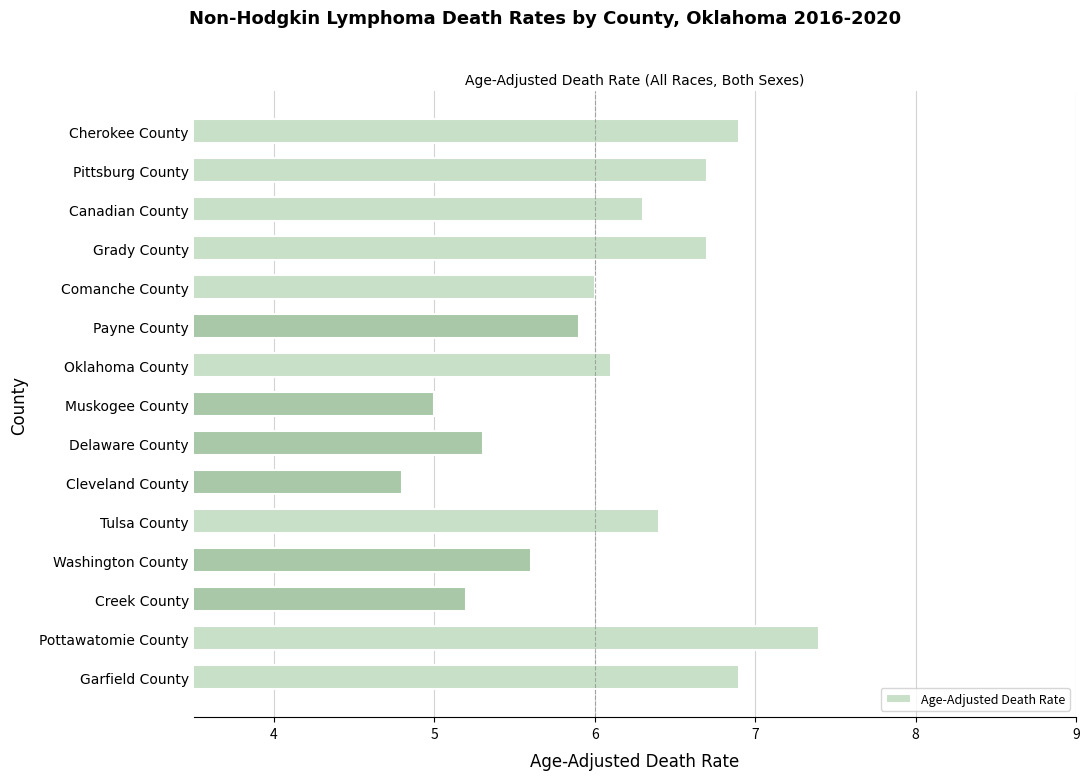

What position from the top is Tulsa County?

11